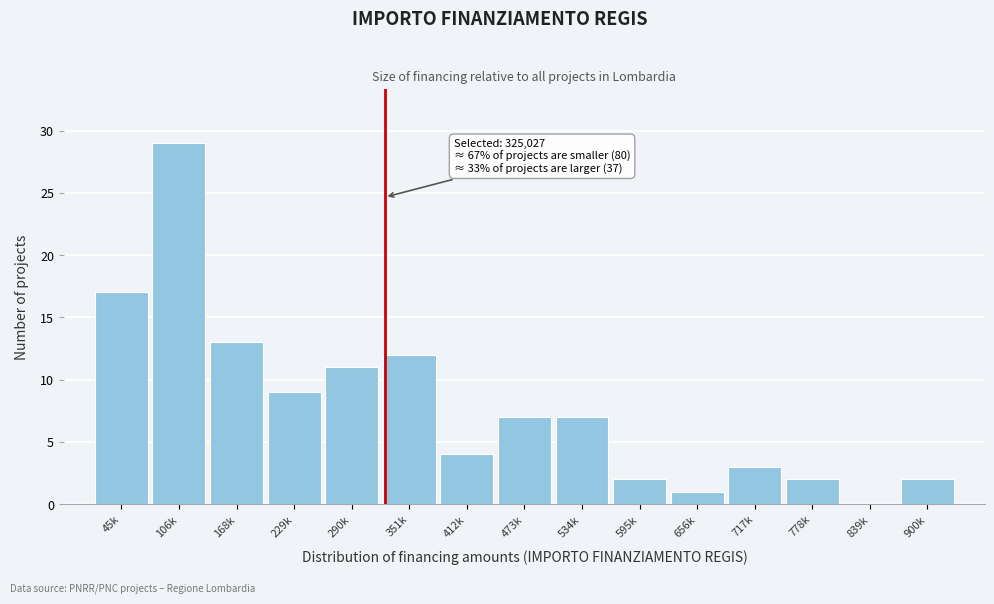

Reading left to right, extract all data points from this chart.

45k=17	106k=29	168k=13	229k=9	290k=11	351k=12	412k=4	473k=7	534k=7	595k=2	656k=1	717k=3	778k=2	839k=0	900k=2